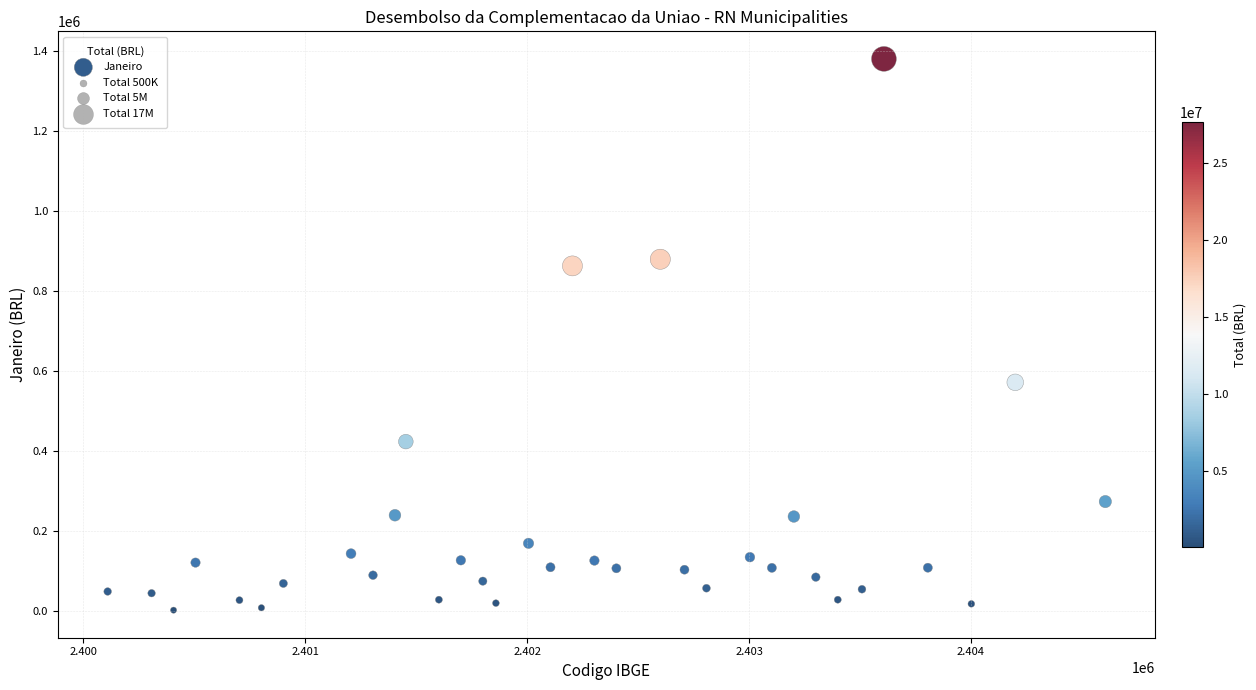

What is the range of Y values (max minus min)?

1378413.7